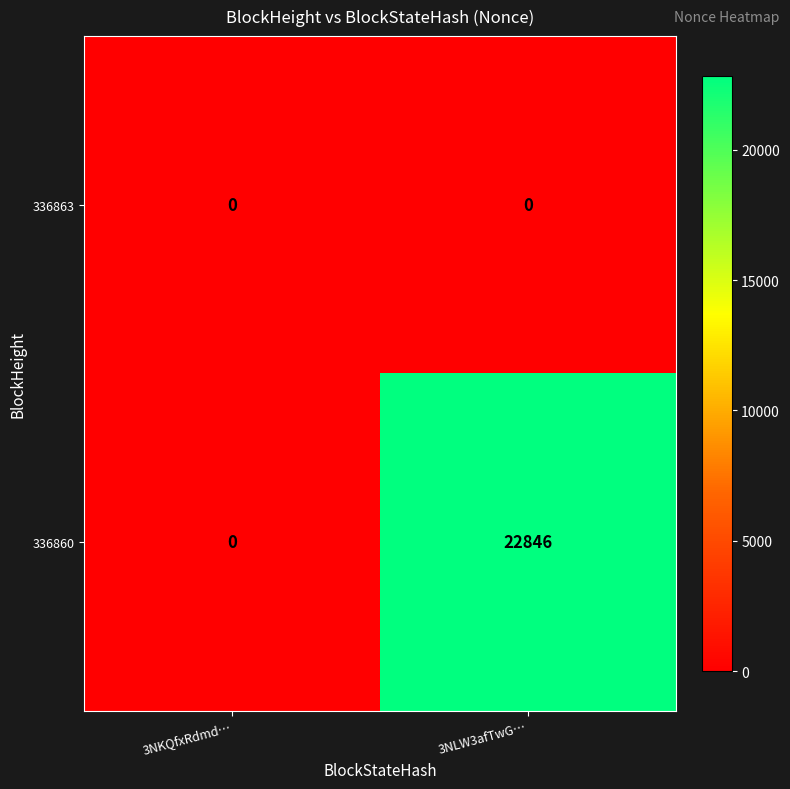

What is the sum of all 336860 values?

22846